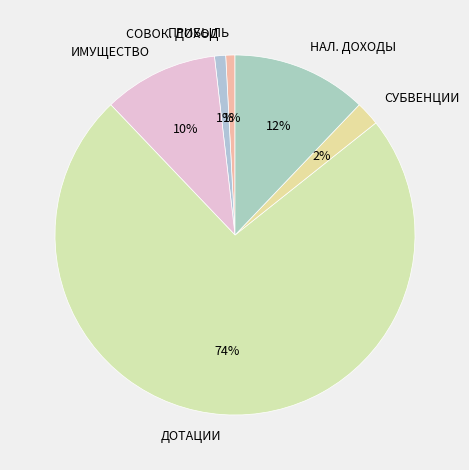

To the nearest percent, what portion does СОВОК. ДОХОД represent?

1%